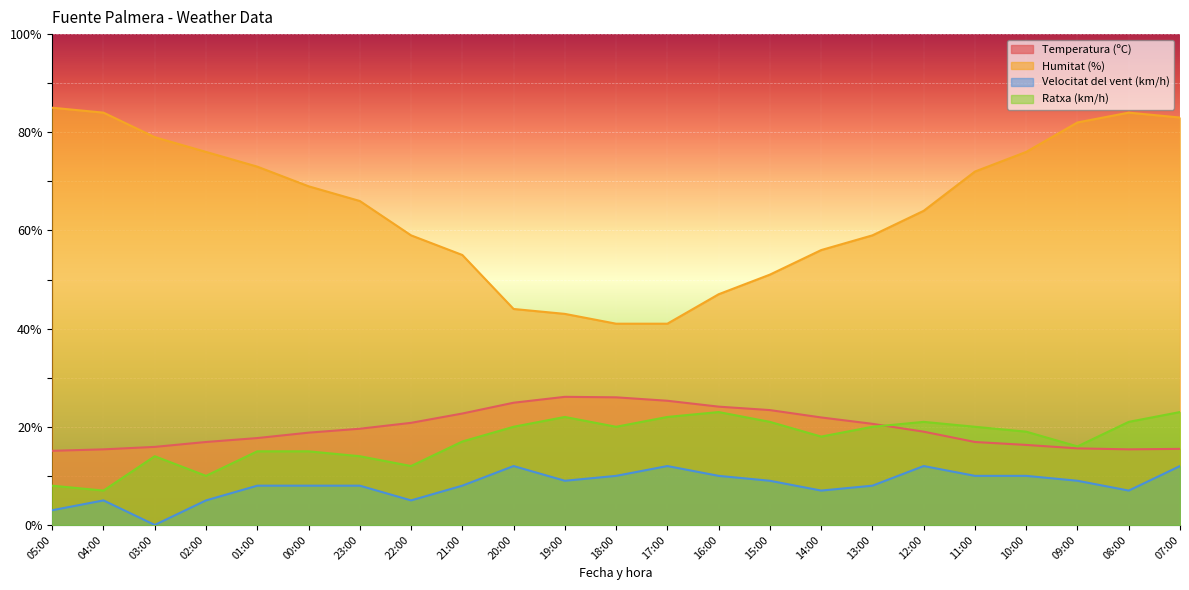

How many interior local peaks does the Humitat (%) series have?

1